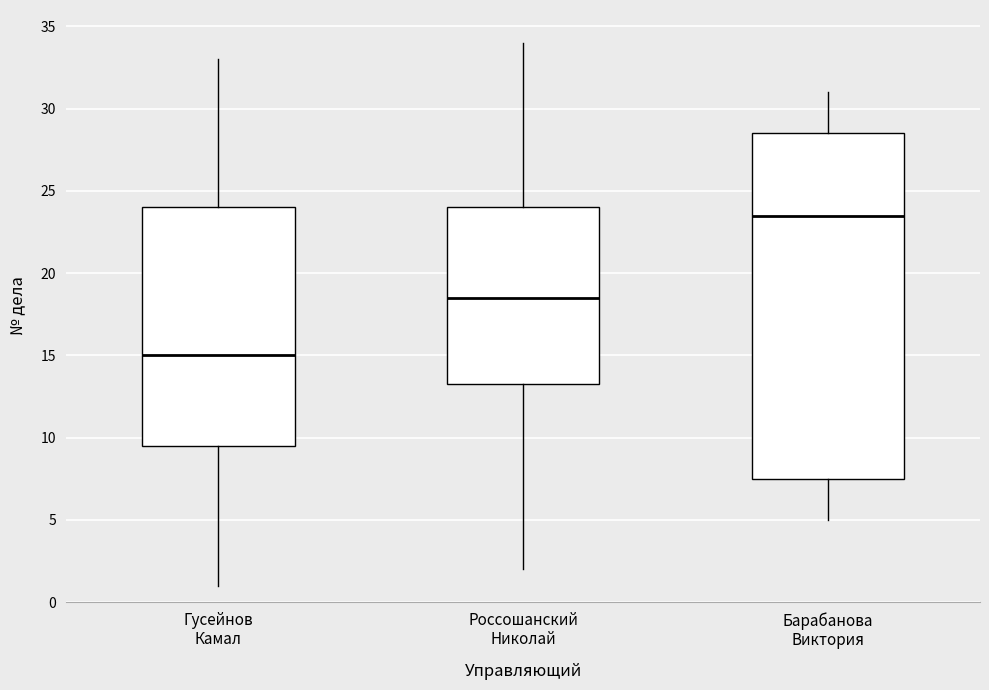

Reading left to right, read every box against the y-axis: the position of its median line, the range the box covers, and the ends of its whiskers. The values are not printed on the chart, so give them approximately, as read against the axis.

Гусейнов Камал: median 15.0, box 9.5 to 24.0, whiskers 1.0 to 33.0
Россошанский Николай: median 18.5, box 13.5 to 24.0, whiskers 2.0 to 34.0
Барабанова Виктория: median 23.5, box 7.5 to 28.5, whiskers 5.0 to 31.0